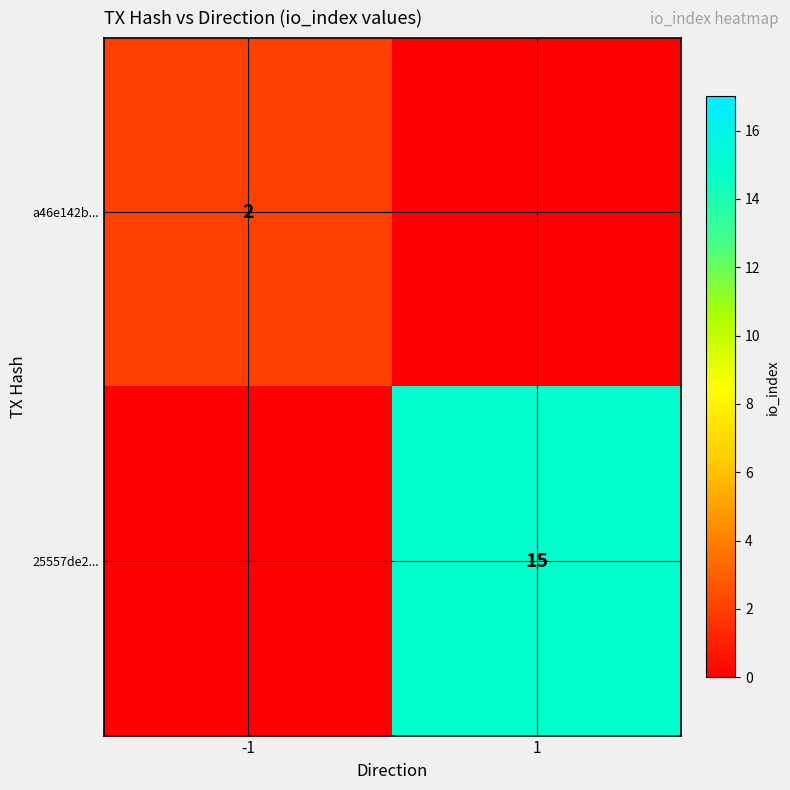

True or false: 25557de2... has a value of 20 at 1.

False